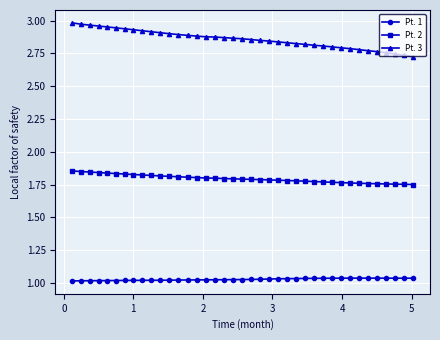

True or false: Pt. 3 and Pt. 1 cross at least once.

False